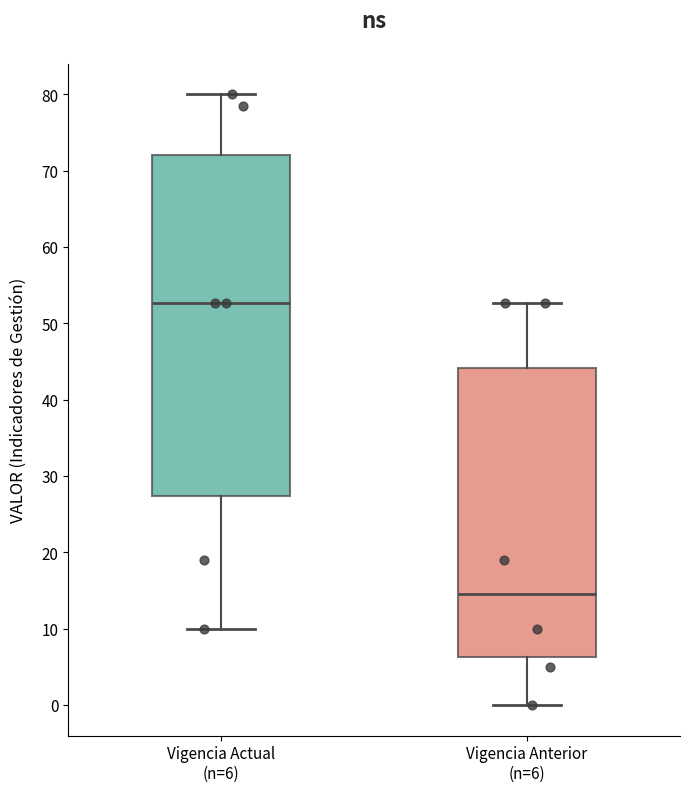

Reading left to right, transcribe this box plot: for each box, give where its median line is, the range the box spans, and where its two whiskers end, as read against the y-axis. The values are not printed on the chart, so give them approximately, as read against the axis.

Vigencia Actual (n=6): median 53, box 27 to 72, whiskers 10 to 80
Vigencia Anterior (n=6): median 15, box 6 to 44, whiskers 0 to 53